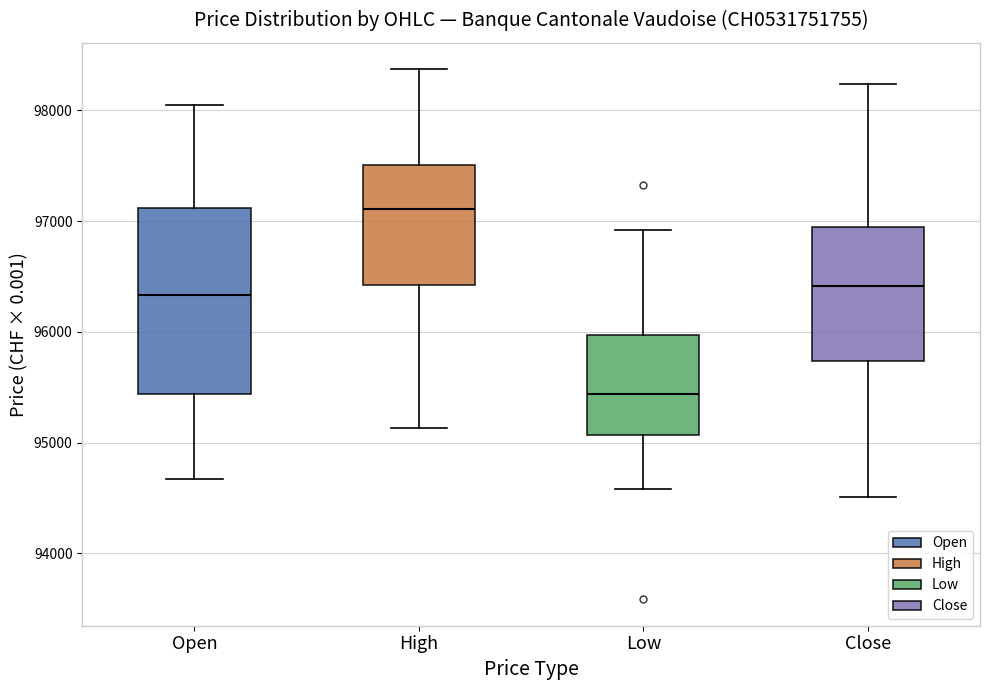

Which box's median line is the lowest?

Low